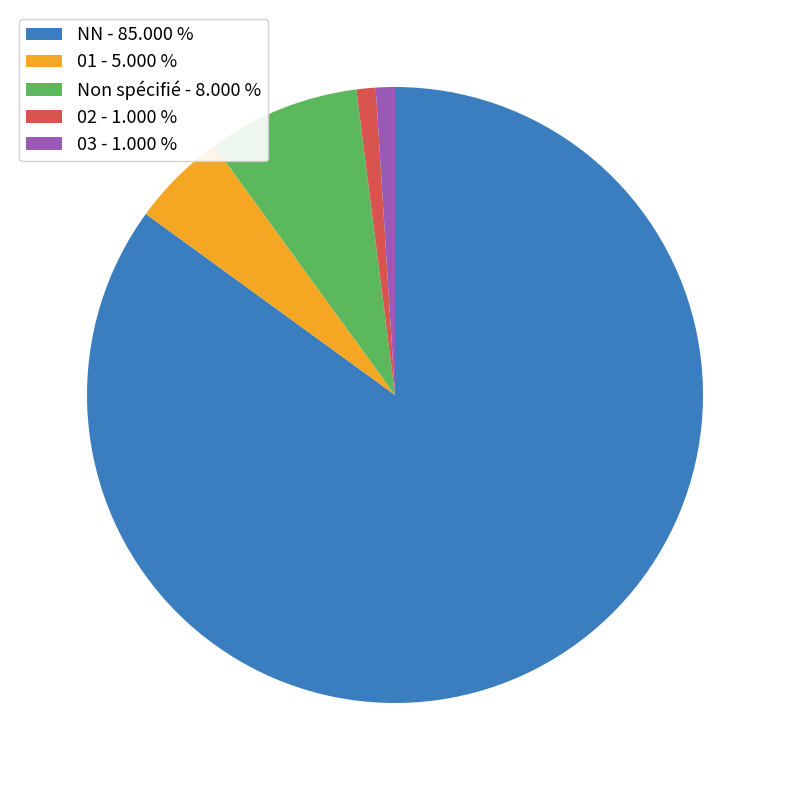

How many slices are in this pie chart?

5